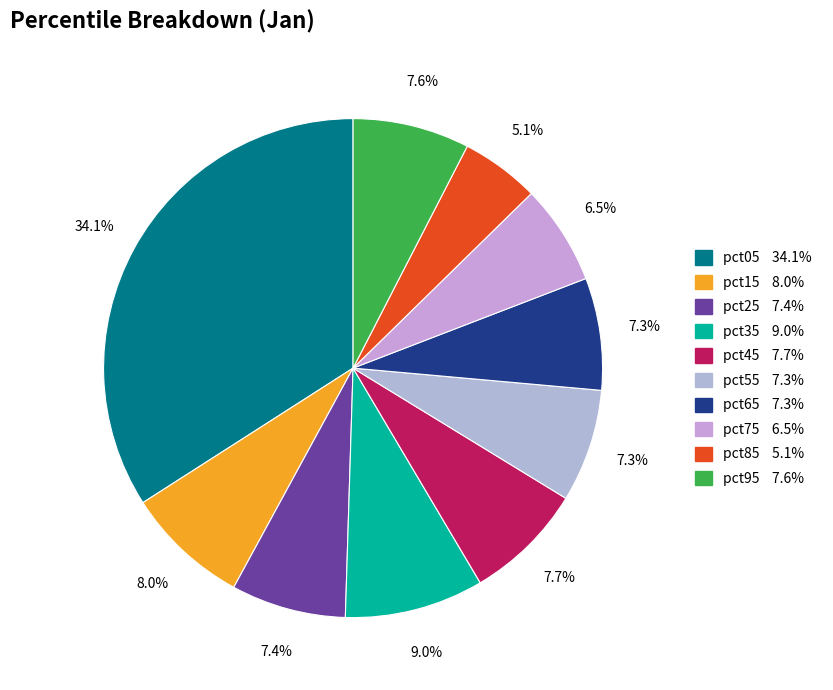

To the nearest percent, what percentage of the pie is pct95?

8%